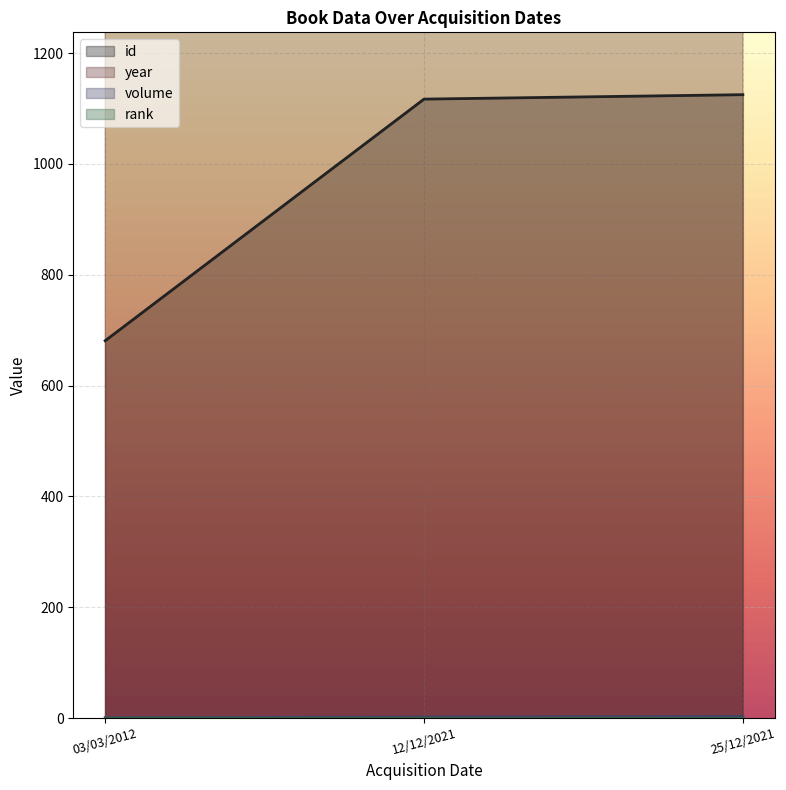

Count the volume values in the range 1 to 3.

3